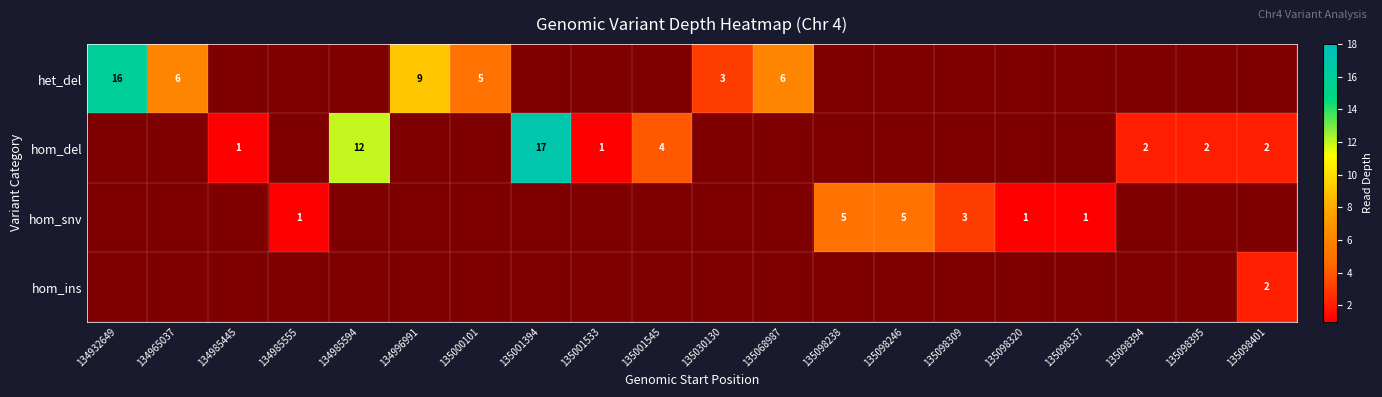

The value of het_del at 135098309 is 0. True or false?

True